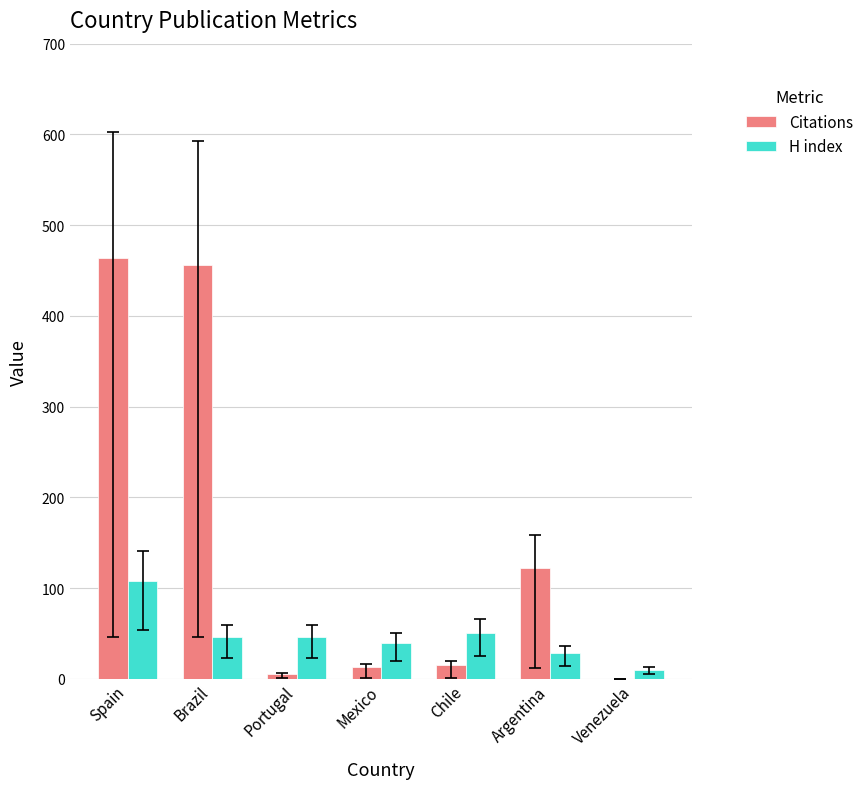

What is the sum of the H index values at Brazil and Venezuela?

56